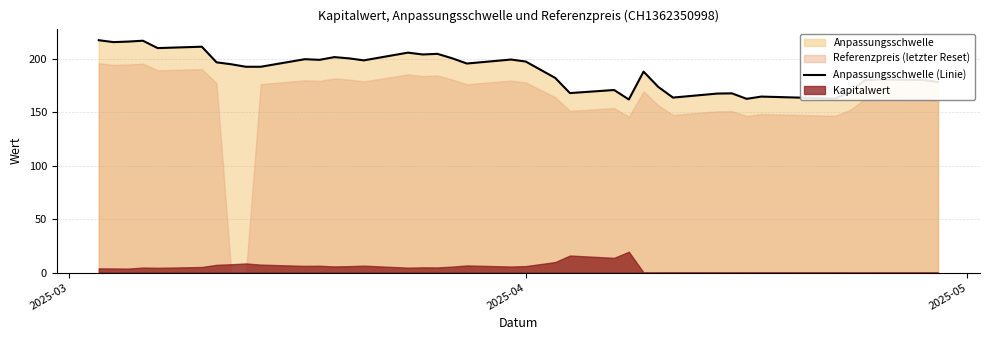

How many values are below 195?

19